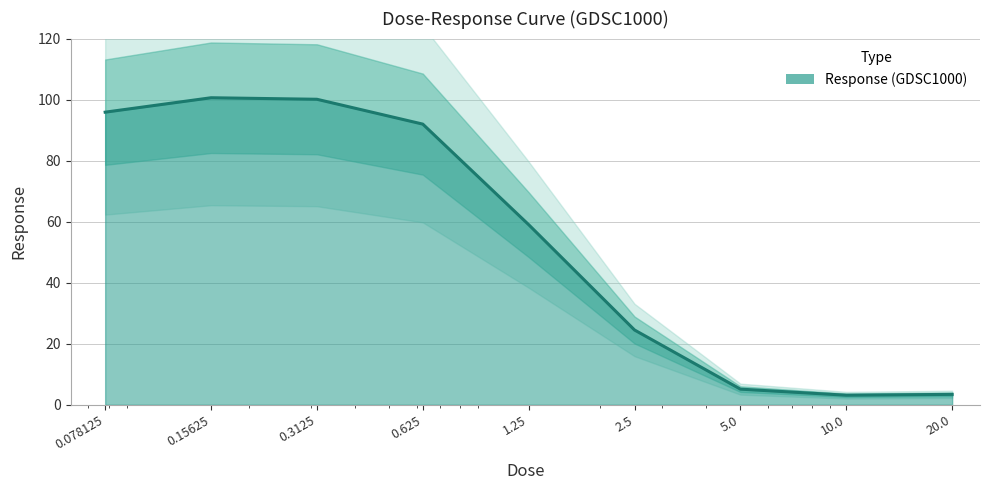

The value at 0.15625 is 100.6. True or false?

True